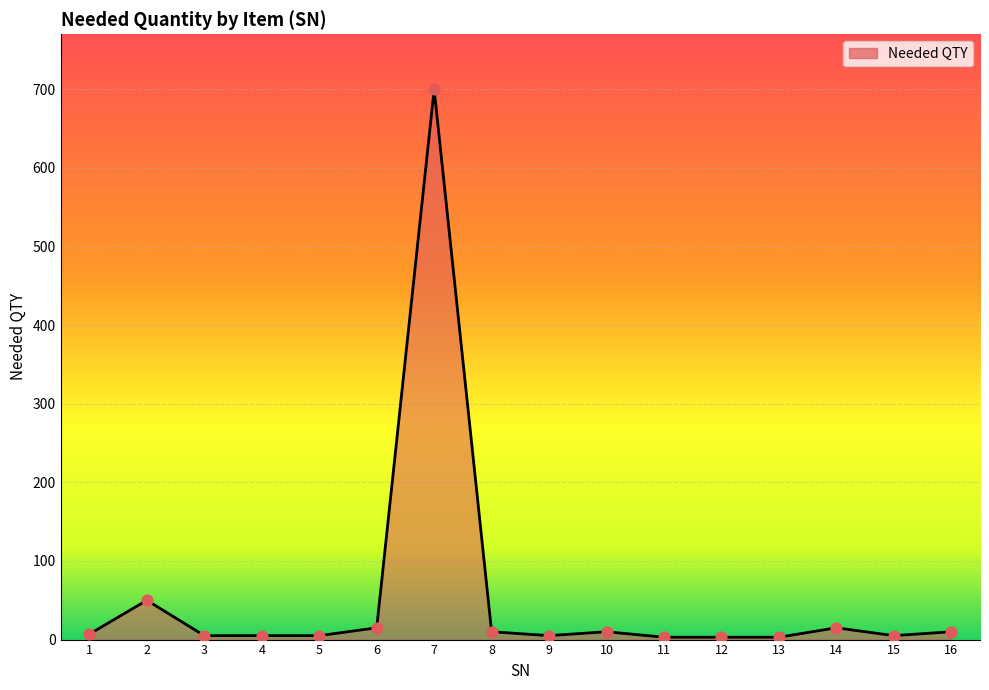

What is the ratio of the value at 4 to the value at 6?

0.3